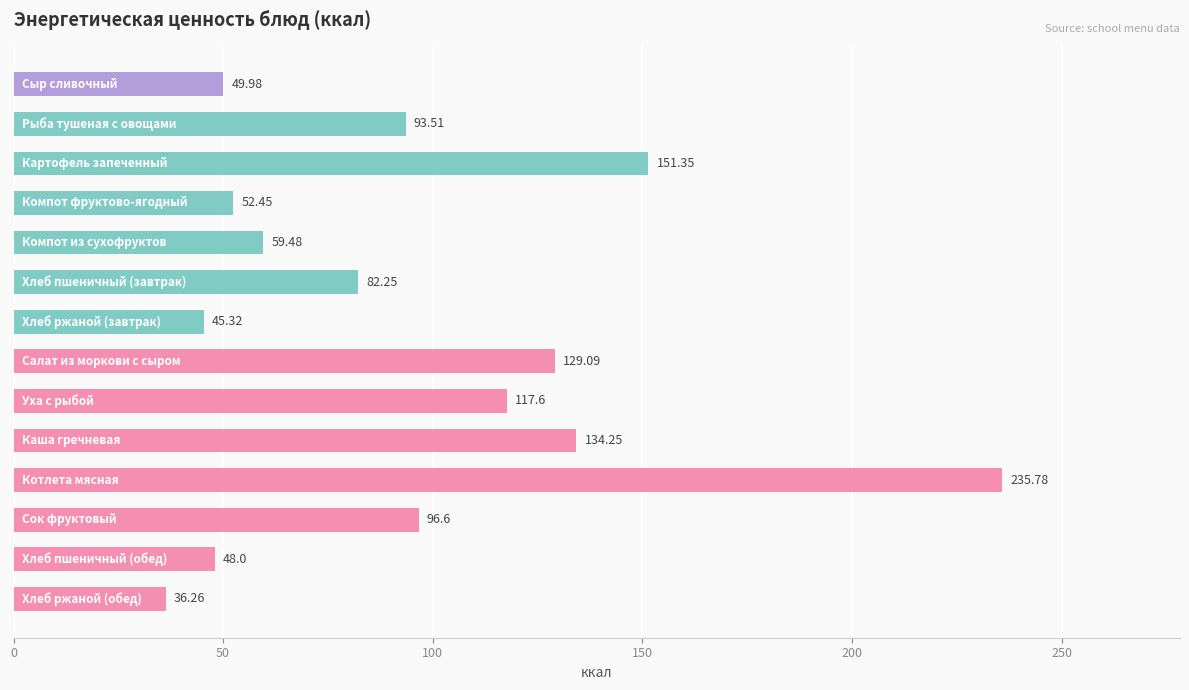

What is the average value?

95.1